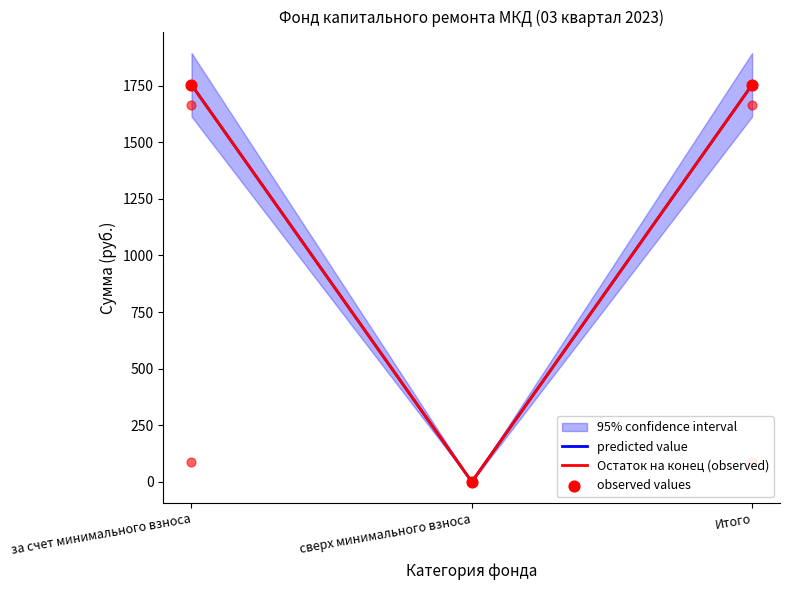

At how many categories does at least one series exceed 444?

2